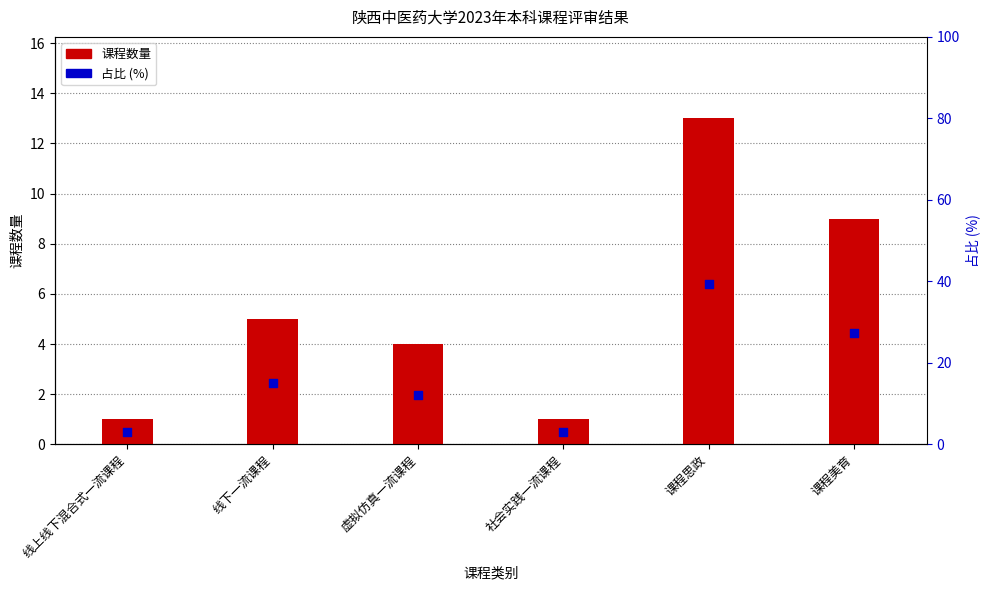

At how many categories does at least one series exceed 5?

4